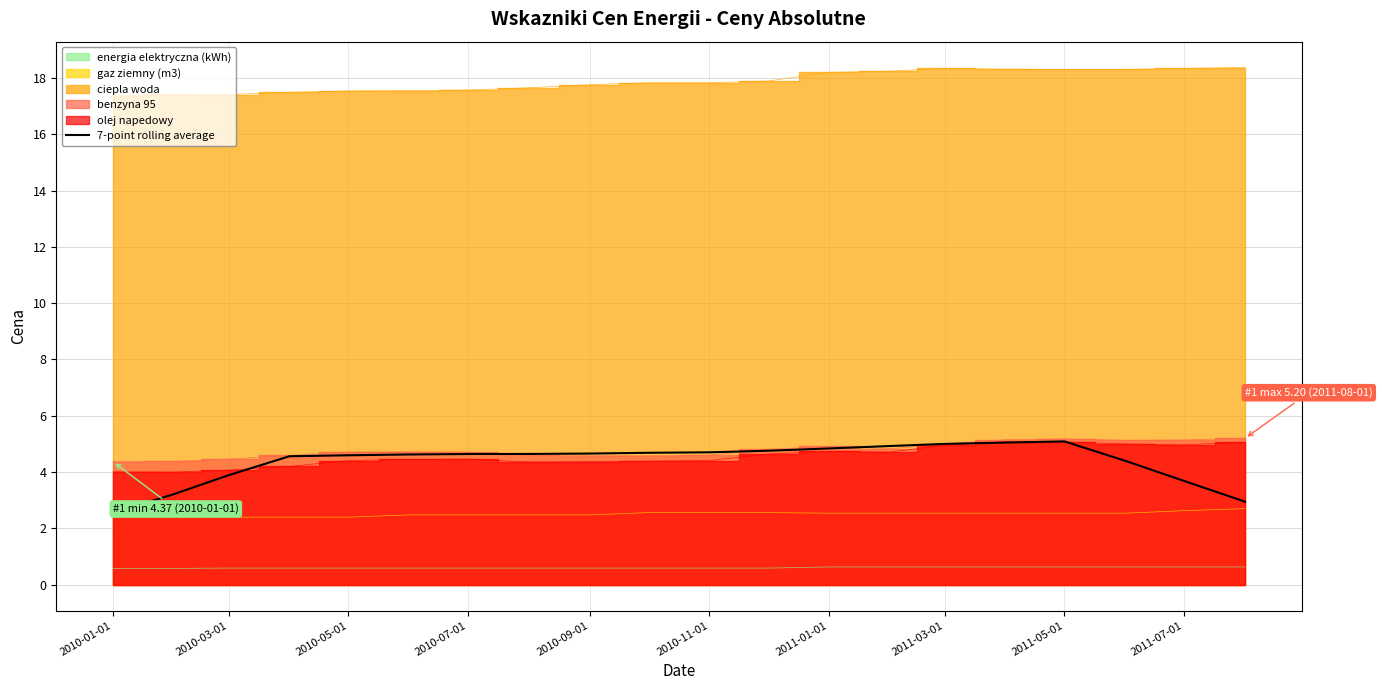

The value of 7-point rolling average at 2010-05-01 is 7.4. True or false?

False